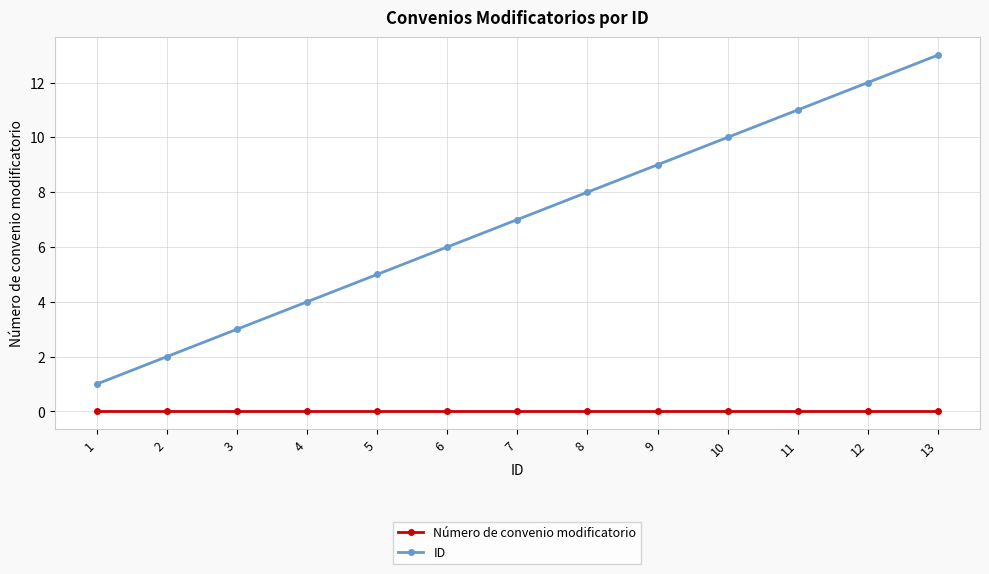

The value of ID at 11 is 18. True or false?

False